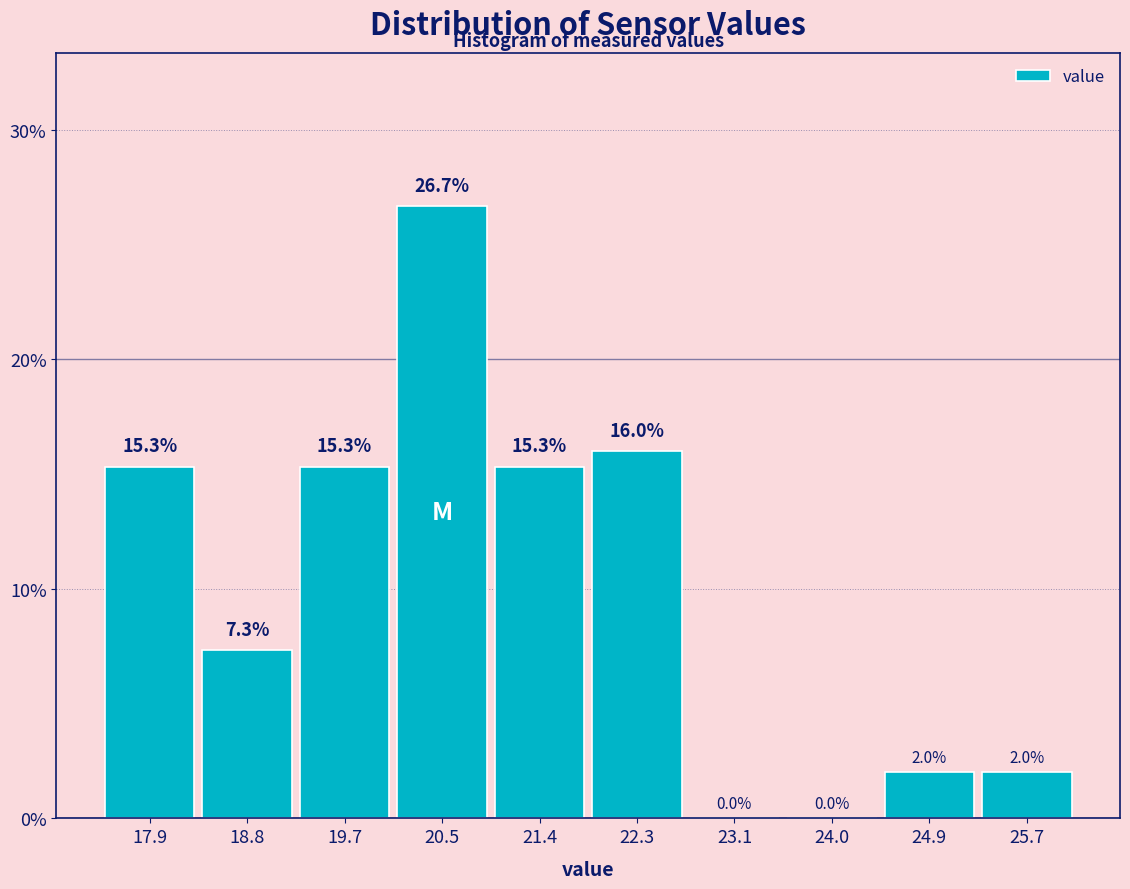

Reading left to right, transcribe this chart: for each bar, give the range it covers on the x-axis and its height. The bar edges are not printed on the chart, so give them approximately, as read against the axis.

17.5 to 18.4: 15.3
18.4 to 19.2: 7.3
19.2 to 20.1: 15.3
20.1 to 21.0: 26.7
21.0 to 21.8: 15.3
21.8 to 22.7: 16.0
22.7 to 23.6: 0.0
23.6 to 24.4: 0.0
24.4 to 25.3: 2.0
25.3 to 26.2: 2.0